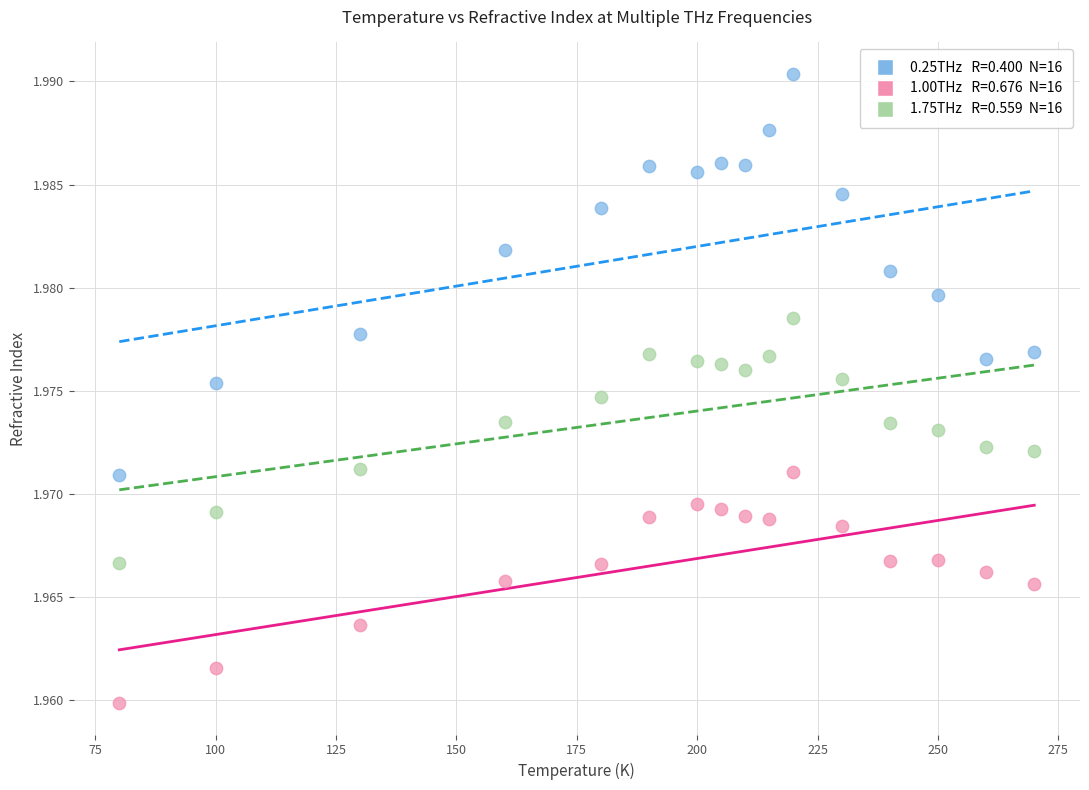

Across all data points, what is the range of X values (max minus min)?

190.0